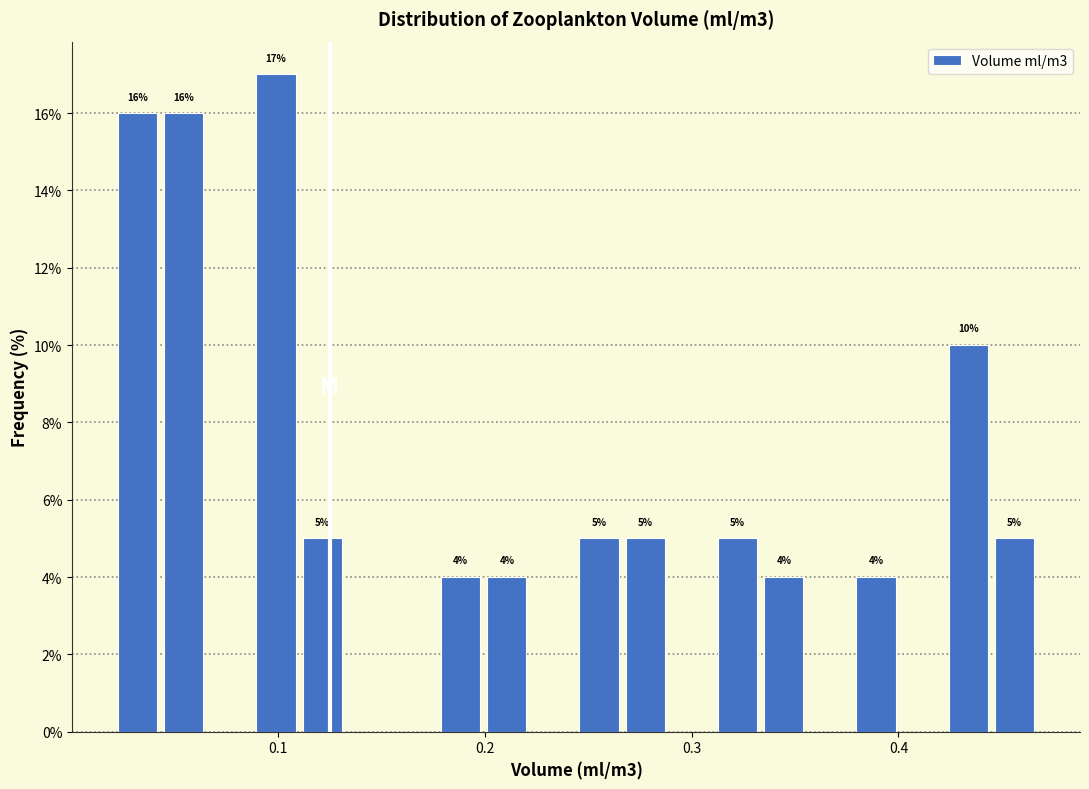

Read against the x-axis, roughly where is the centre of the tallest bar?

0.10